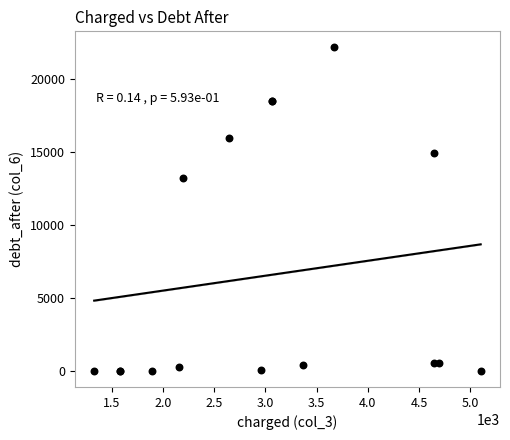

What Y value in the scatter plot is closest to 11081?

13236.7